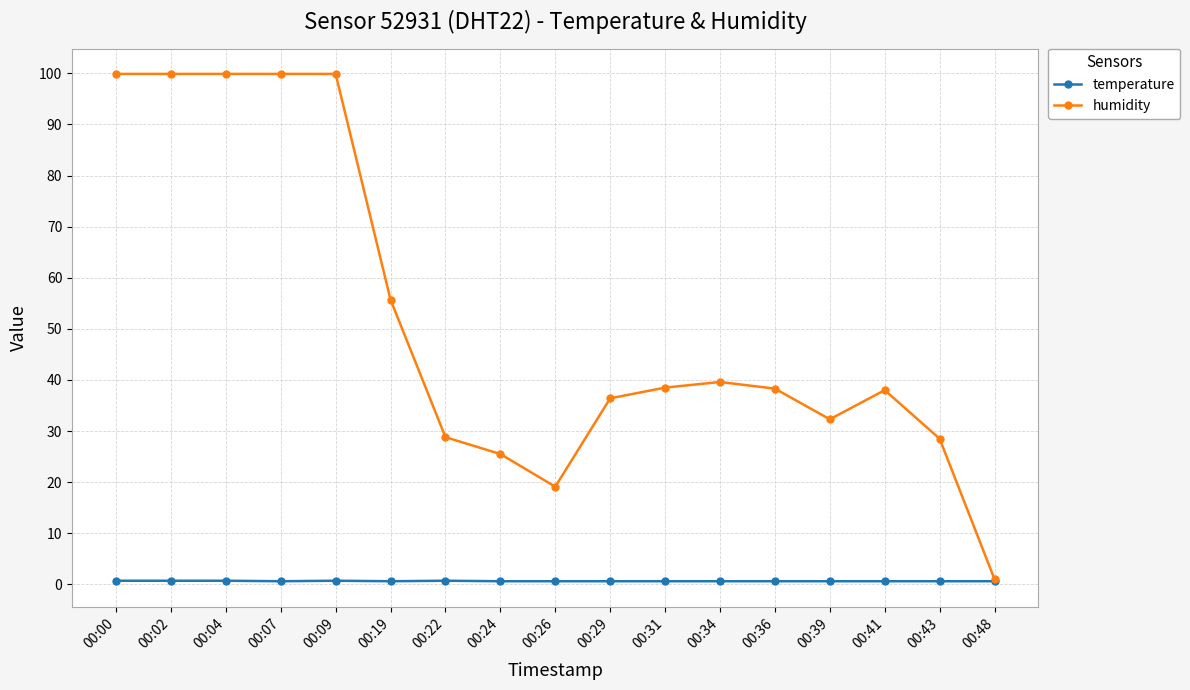

What is the approximate value of humidity at 00:02?

99.9